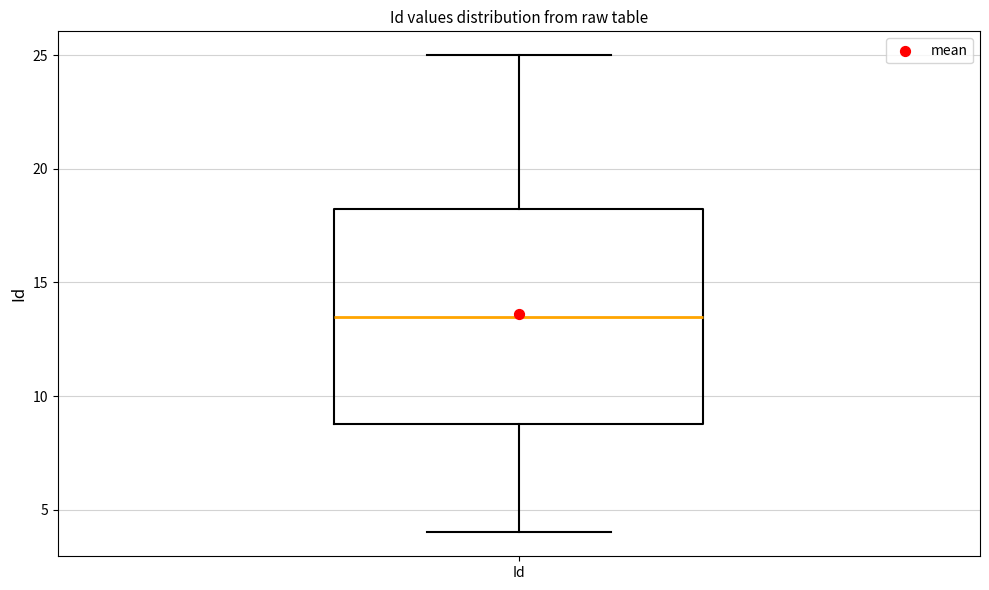

Read this box plot against the y-axis: the position of the median line, the range covered by the box, and the ends of both whiskers. The values are not printed on the chart, so give them approximately, as read against the axis.

median 13.5, box 9.0 to 18.5, whiskers 4.0 to 25.0